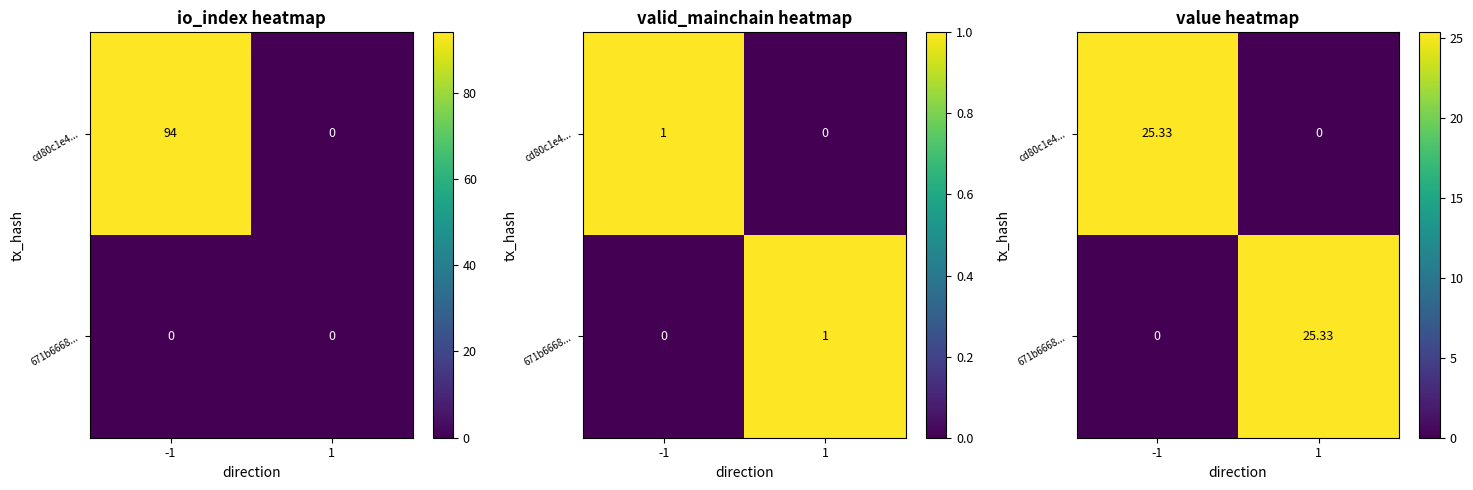

List the series in order of their peak value, lowest first.

cd80c1e4..., 671b6668...